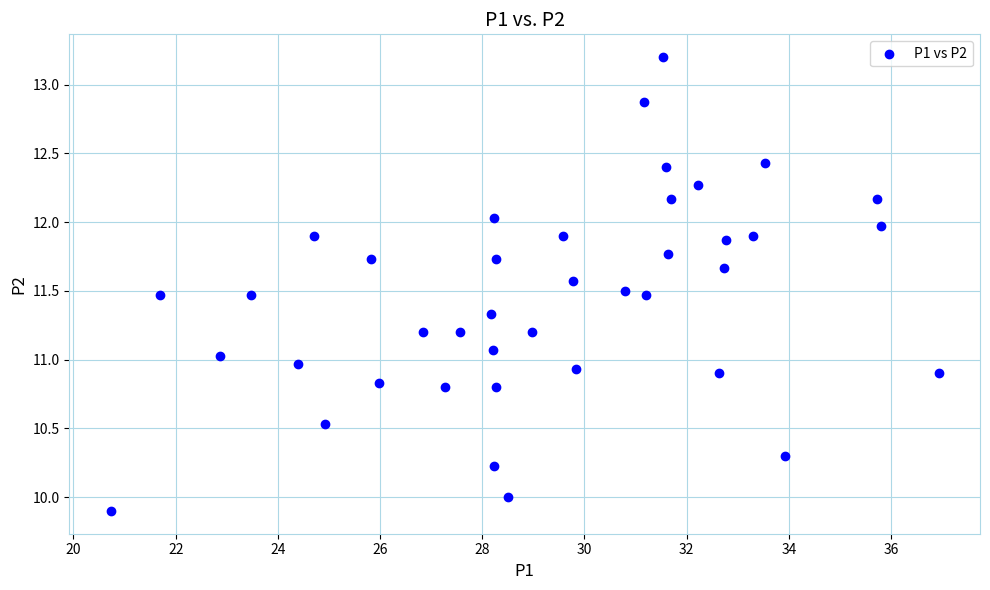

What is the range of X values (max minus min)?

16.2